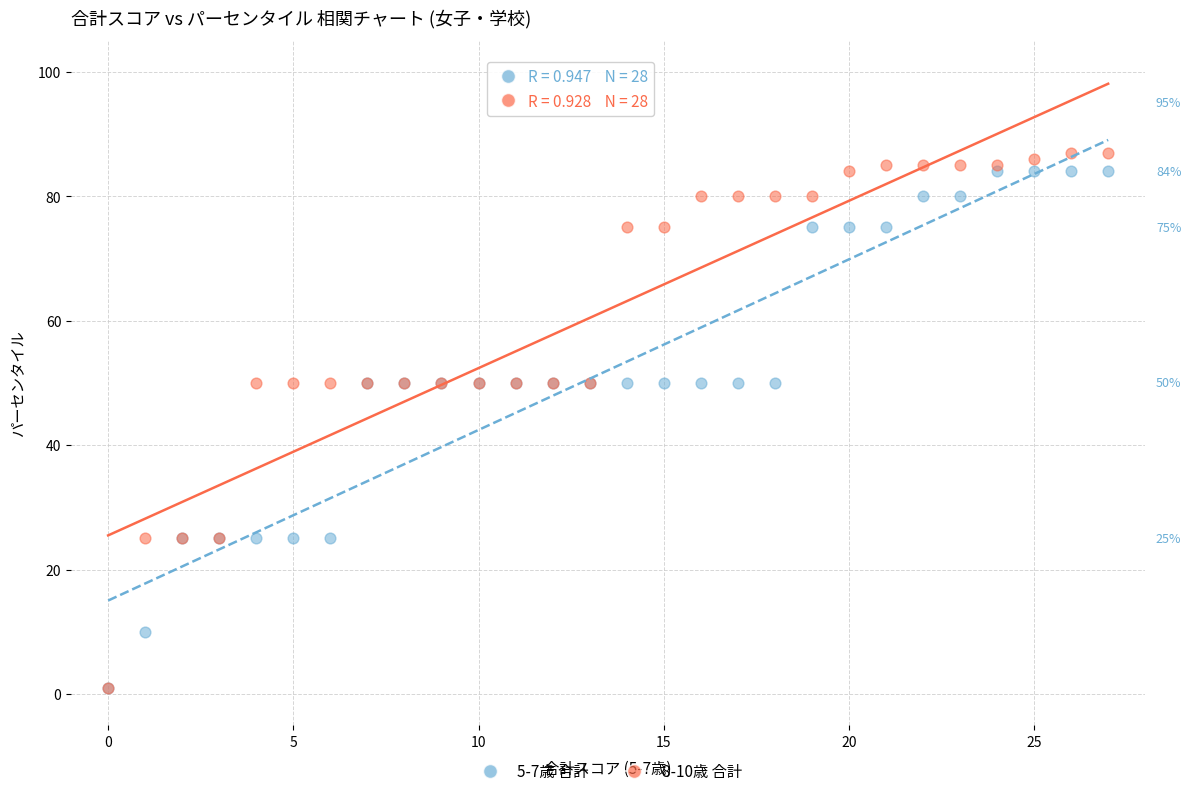

What are all the series names shown in the legend?

5-7歳 合計, 8-10歳 合計